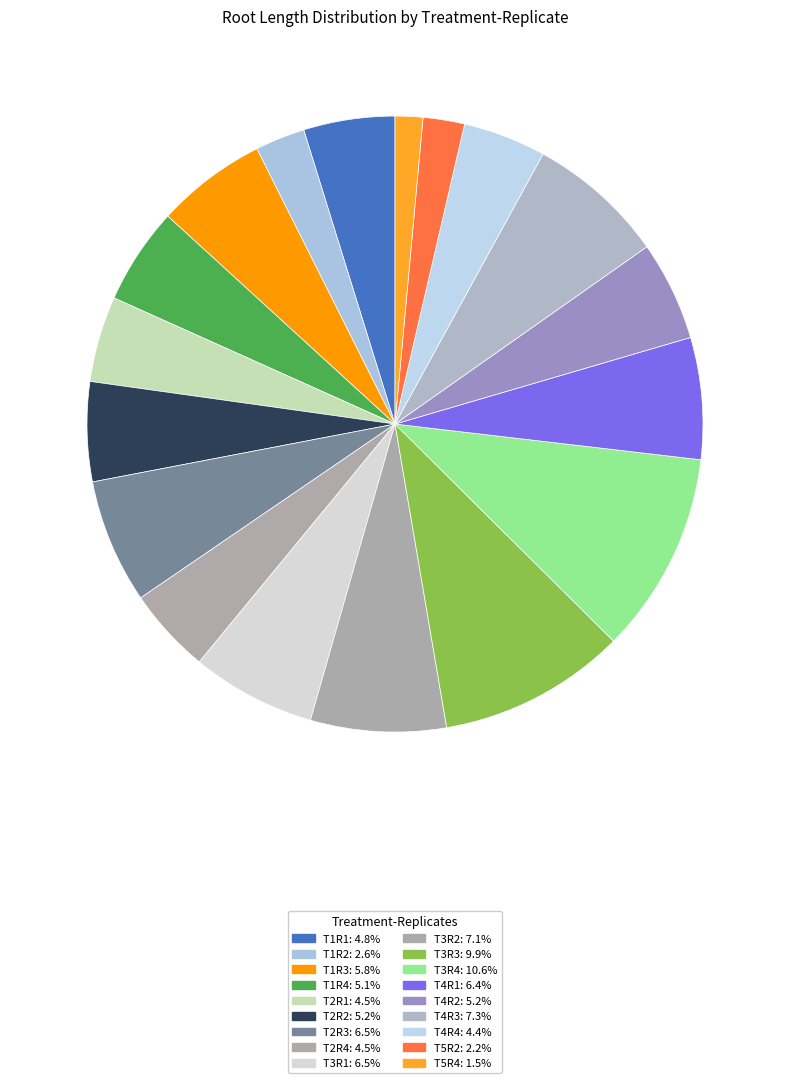

Is there a majority slice in this chart?

No